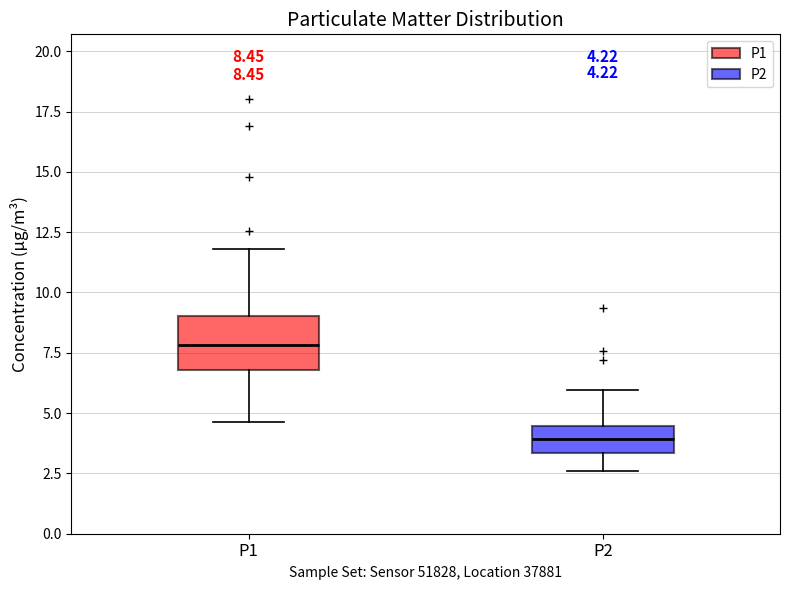

Which box is the tallest, from its lower edge to its upper edge?

P1